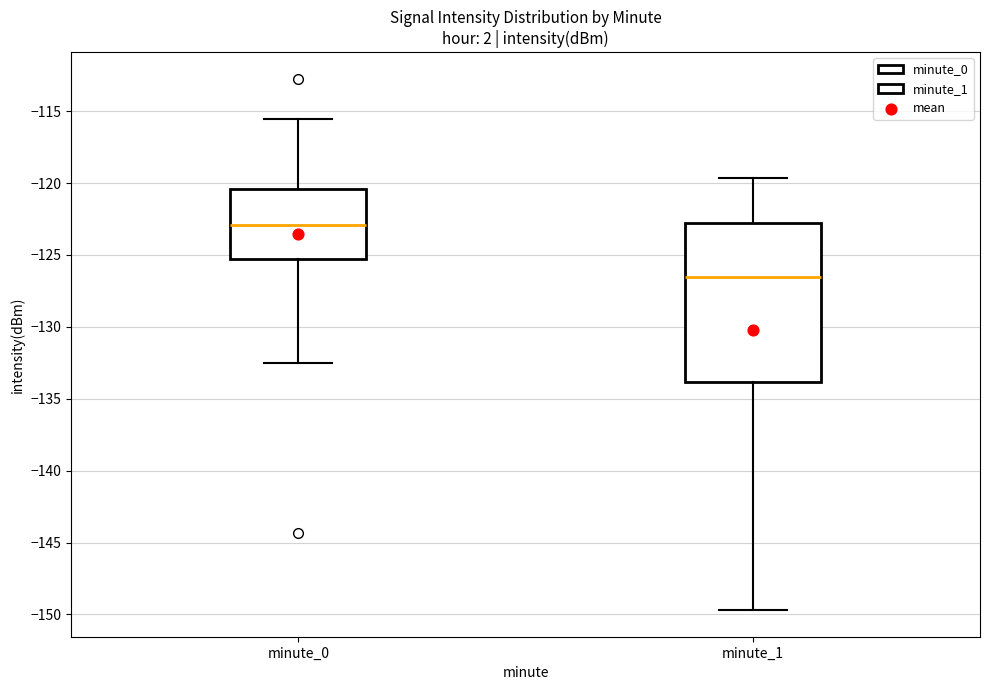

Reading left to right, read every box against the y-axis: the position of its median line, the range the box covers, and the ends of its whiskers. The values are not printed on the chart, so give them approximately, as read against the axis.

minute_0: median -123.0, box -125.5 to -120.5, whiskers -132.5 to -115.5
minute_1: median -126.5, box -134.0 to -123.0, whiskers -149.5 to -119.5